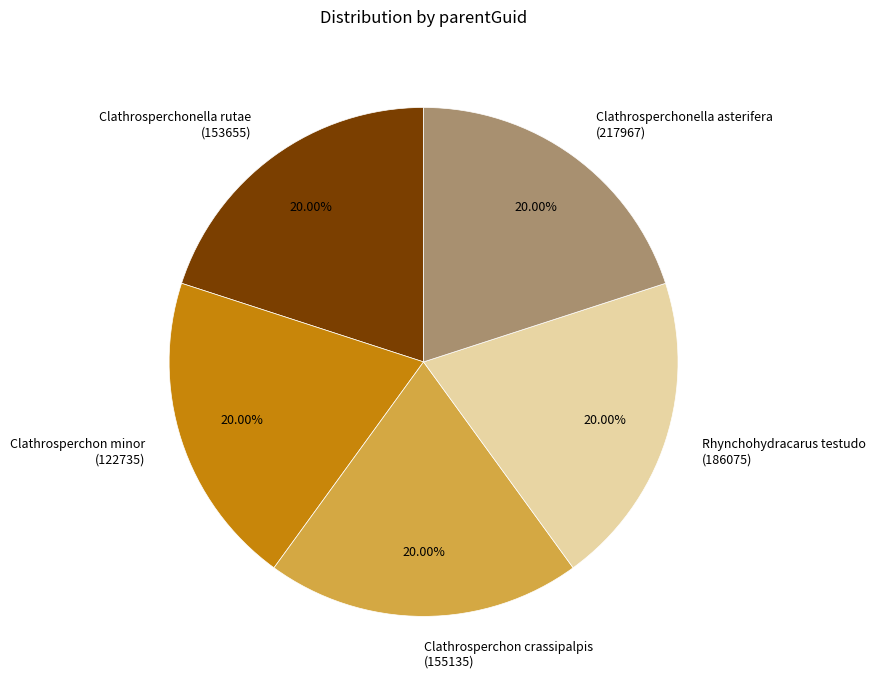

How many slices are in this pie chart?

5